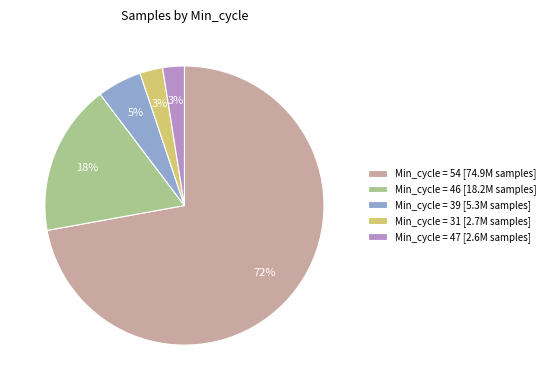

To the nearest percent, what is the combined percentage of Min_cycle = 46 [18.2M samples] and Min_cycle = 39 [5.3M samples]?

23%